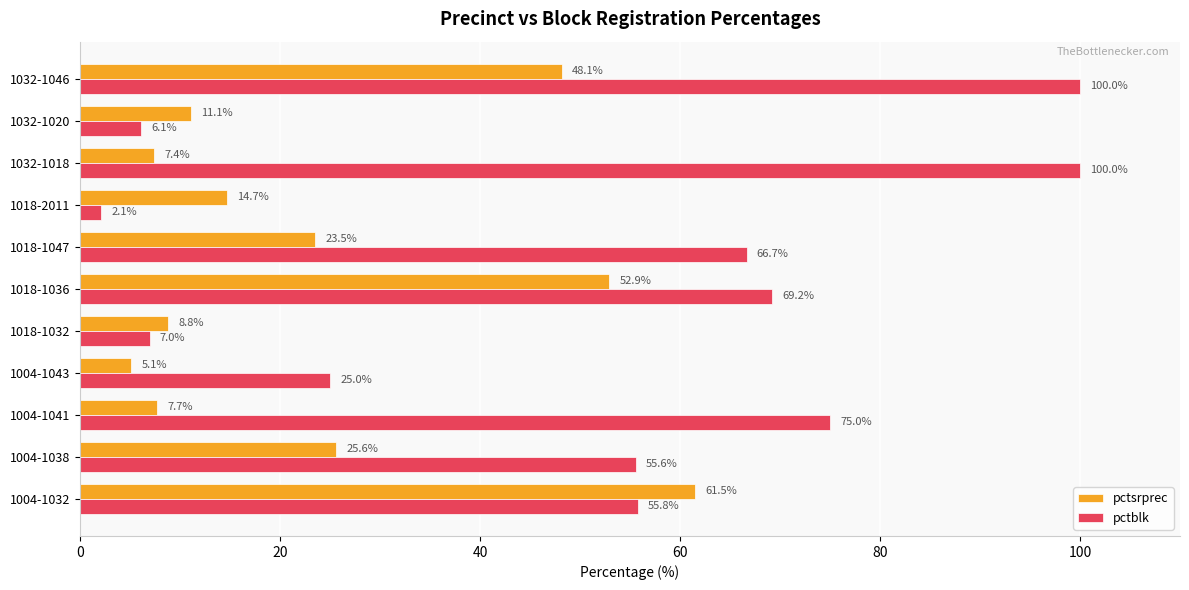

Read the pctsrprec value at 1032-1020.

11.1